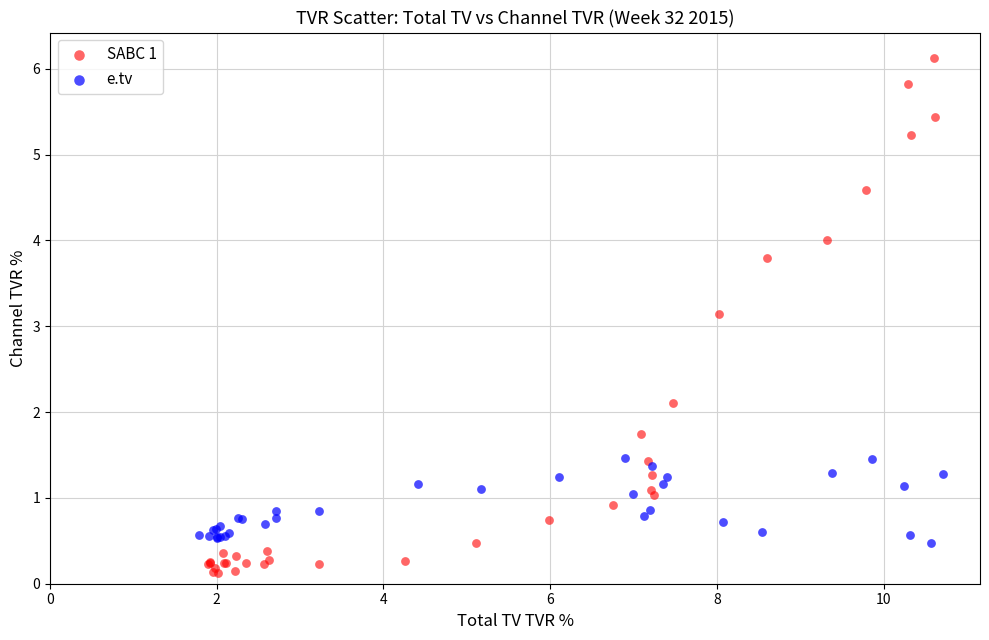

Which series contains the highest Y value?

SABC 1